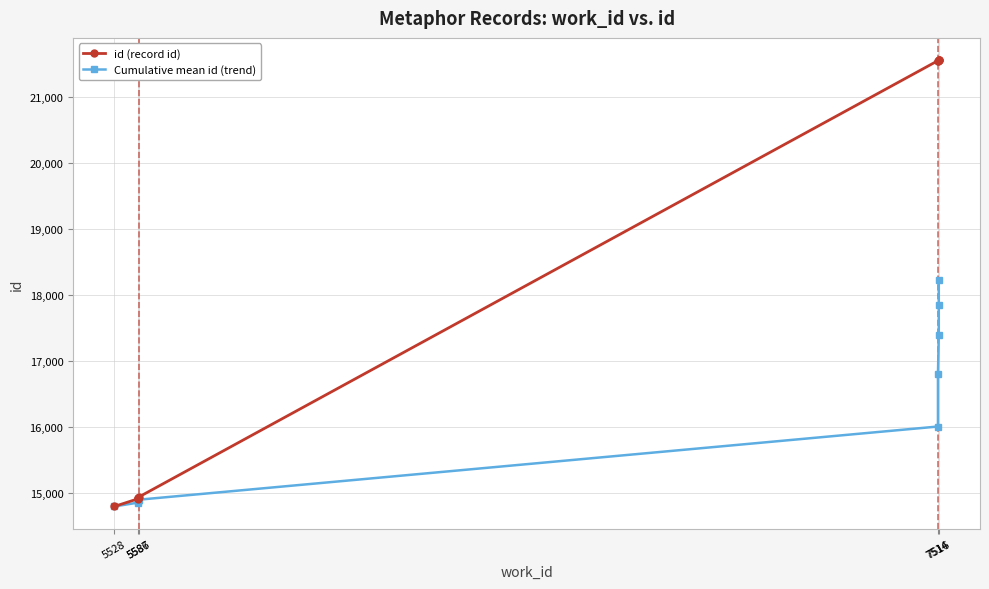

The Cumulative mean id (trend) series shows 17388.8 at 7516. True or false?

True